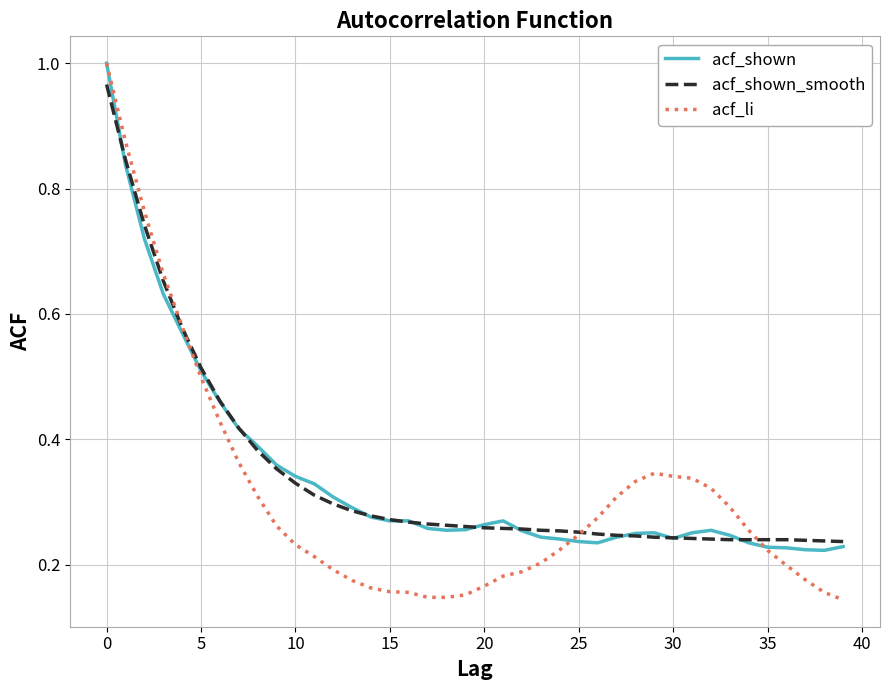

Which series has the largest range (max minus min)?

acf_li